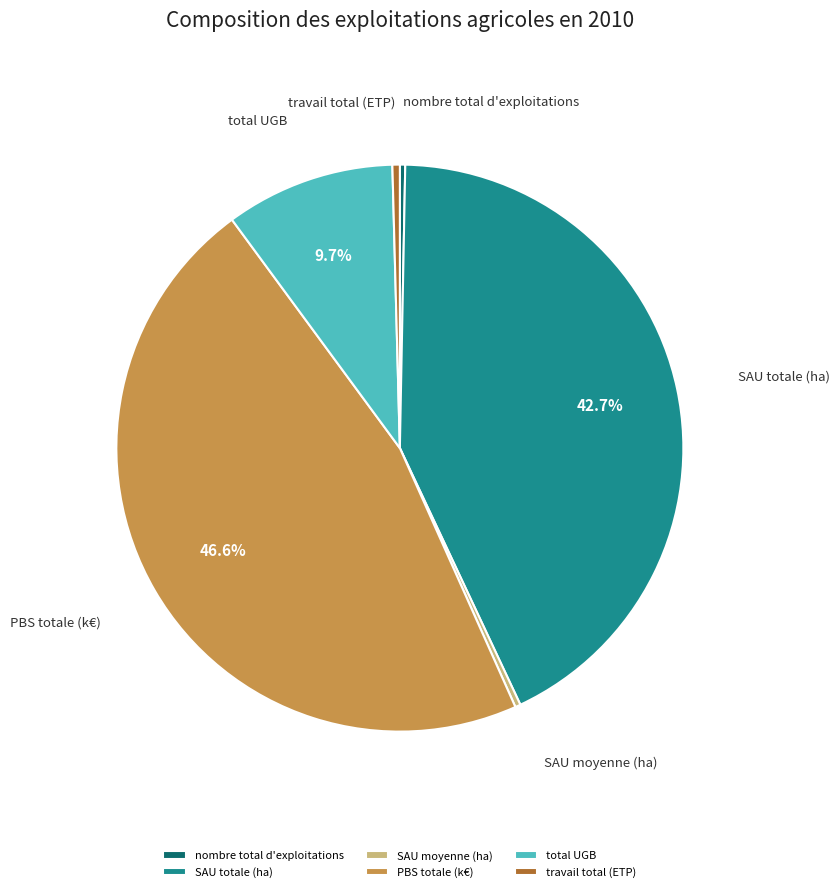

Is SAU moyenne (ha) the majority of the pie?

No